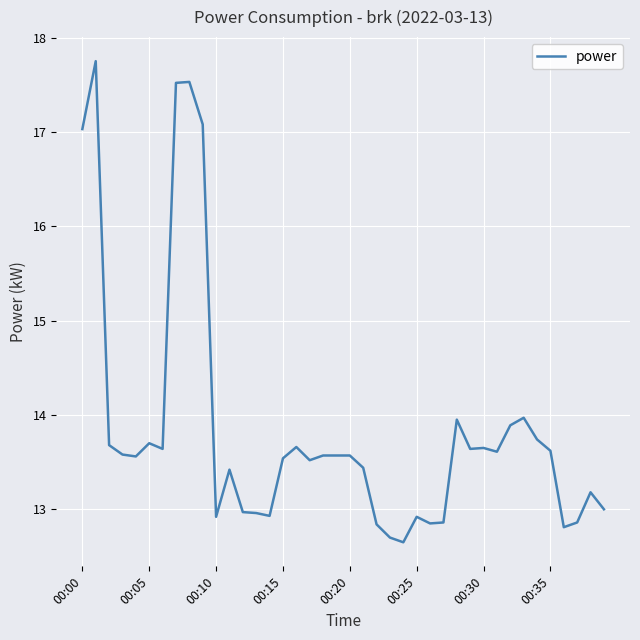

What is the difference between the maximum and minimum values?

5.1